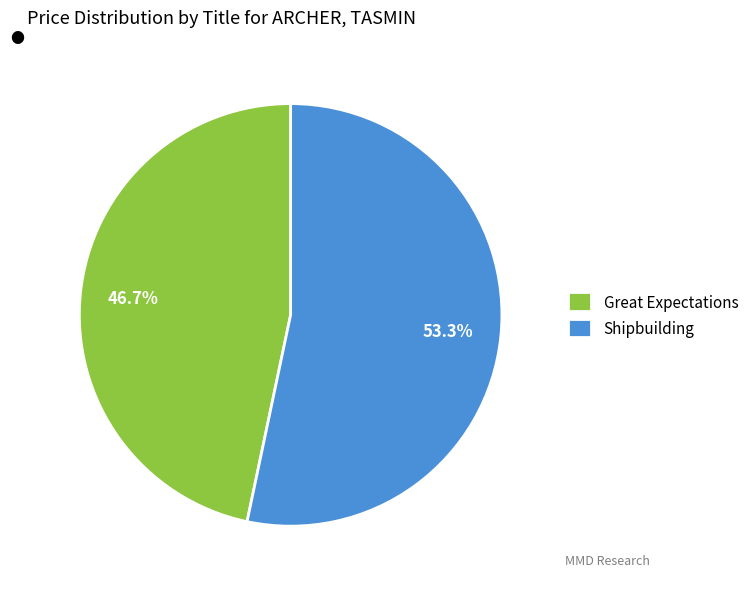

Combined, do Shipbuilding and Great Expectations account for over 50%?

Yes